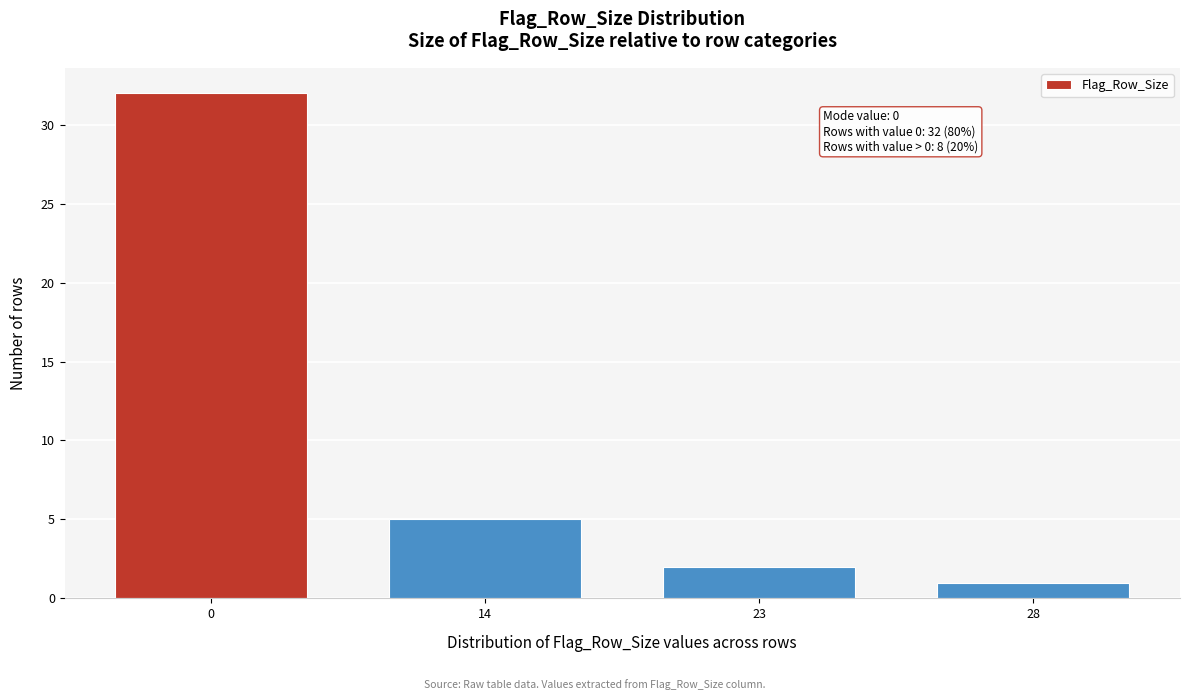

Reading left to right, list all the values displayed in this chart.

32	5	2	1